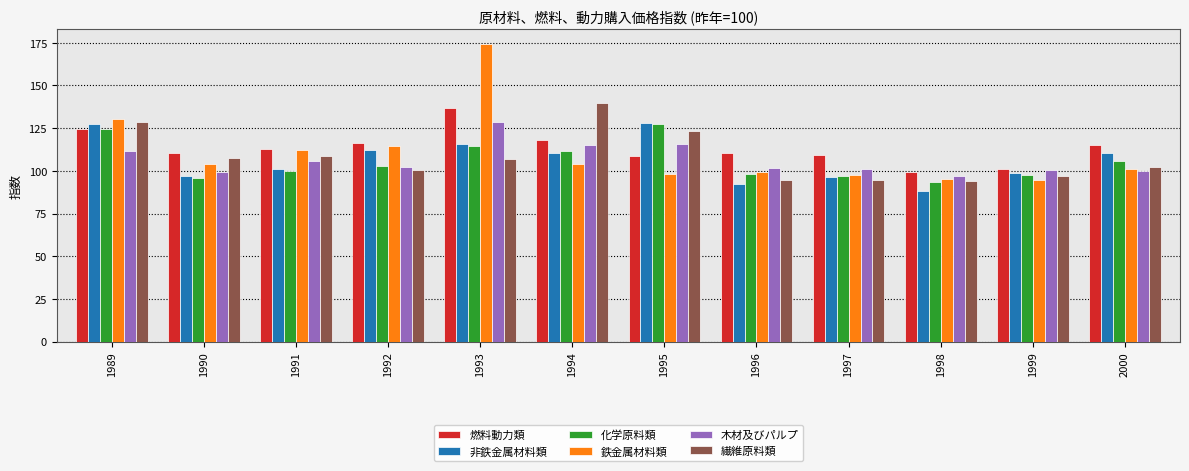

True or false: 鉄金属材料類 has a value of 145.3 at 1997.

False